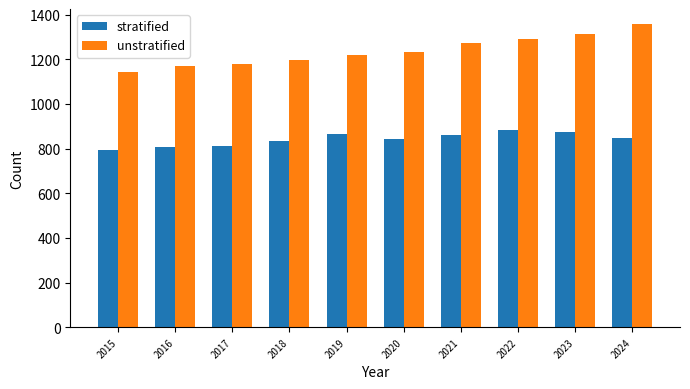

The value of unstratified at 2016 is 1722. True or false?

False